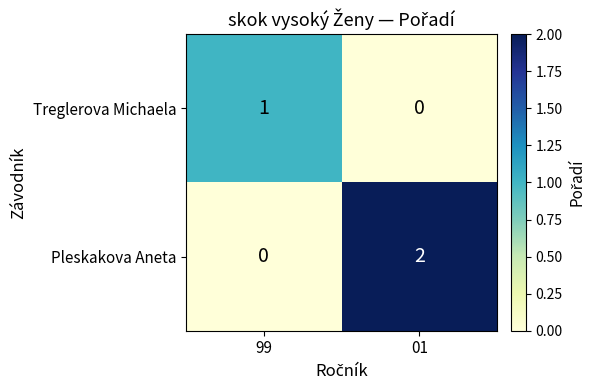

Which series has the largest range (max minus min)?

Pleskakova Aneta